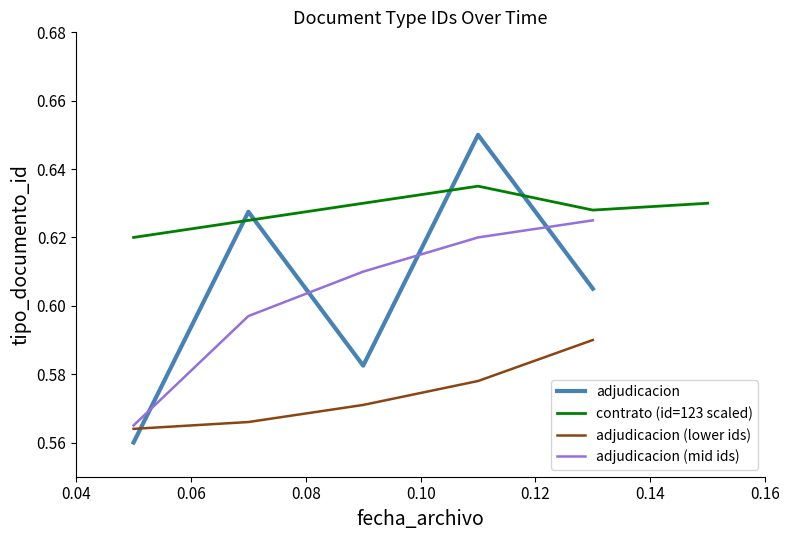

Between 0.10 and 0.12, which is larger?

0.10